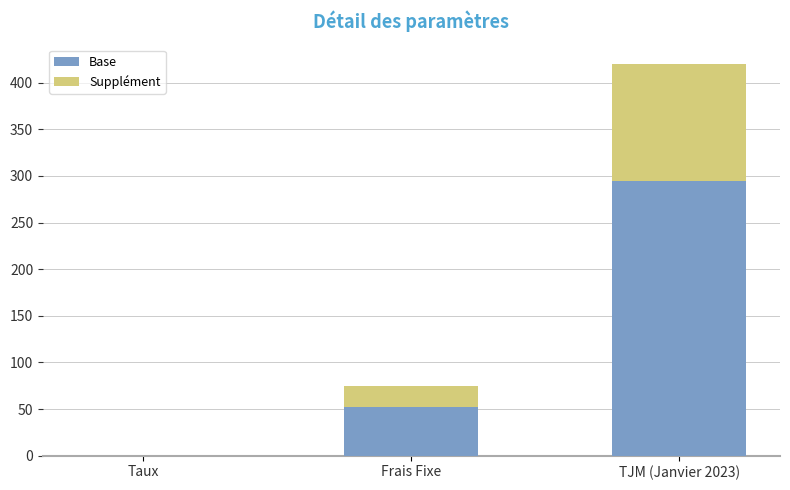

At which label does Base reach its peak?

TJM (Janvier 2023)